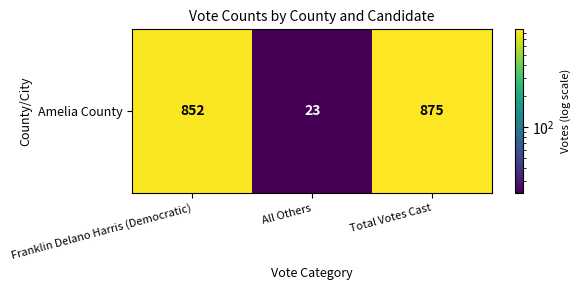

What is the sum of the values at Franklin Delano Harris (Democratic) and All Others?

875